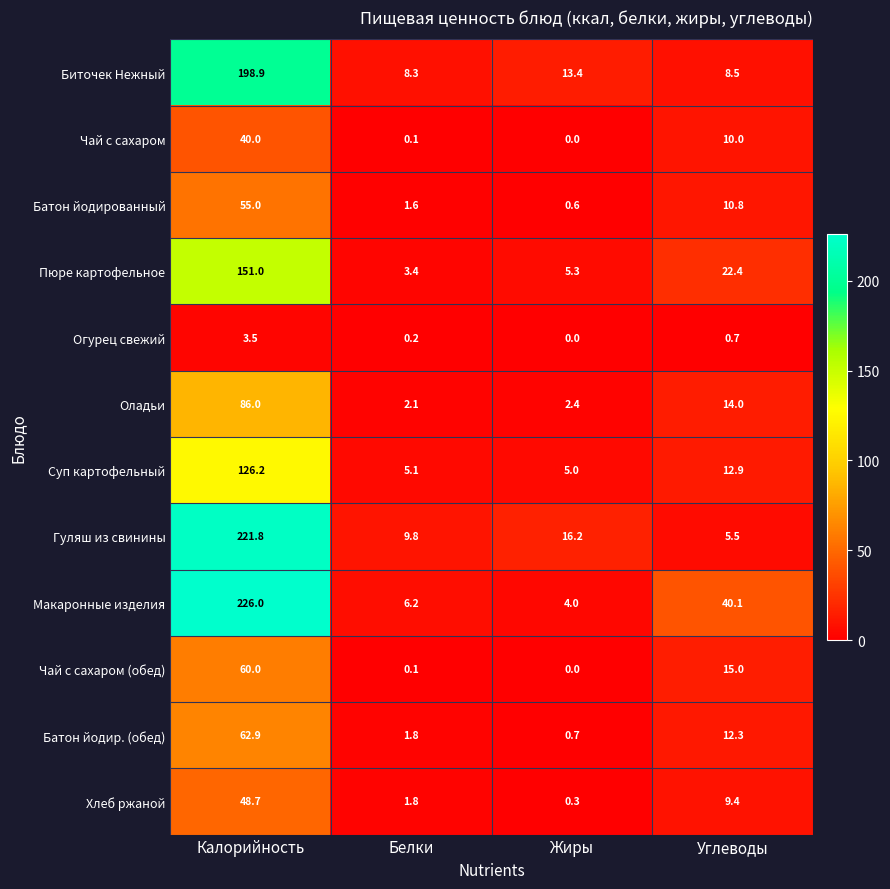

The value of Хлеб ржаной at Белки is 1.8. True or false?

True